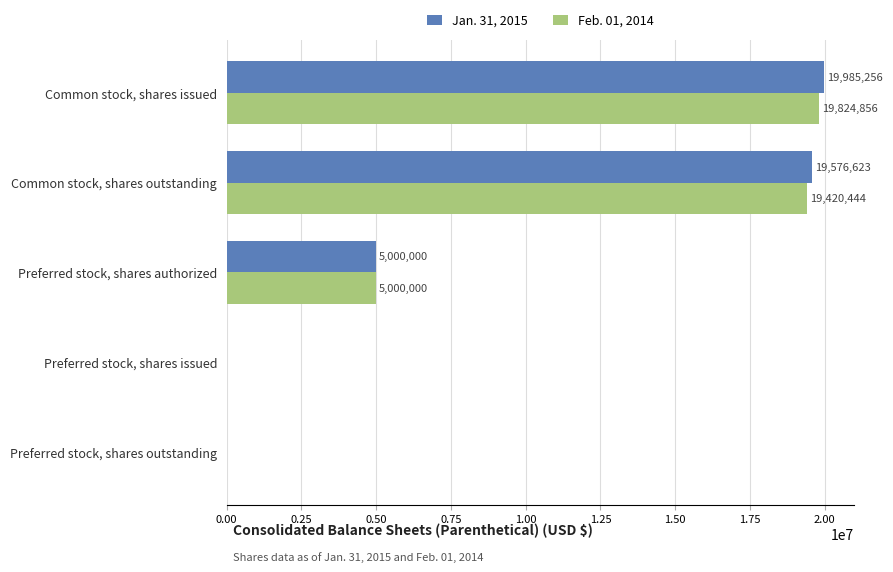

How many categories are shown in the chart?

5